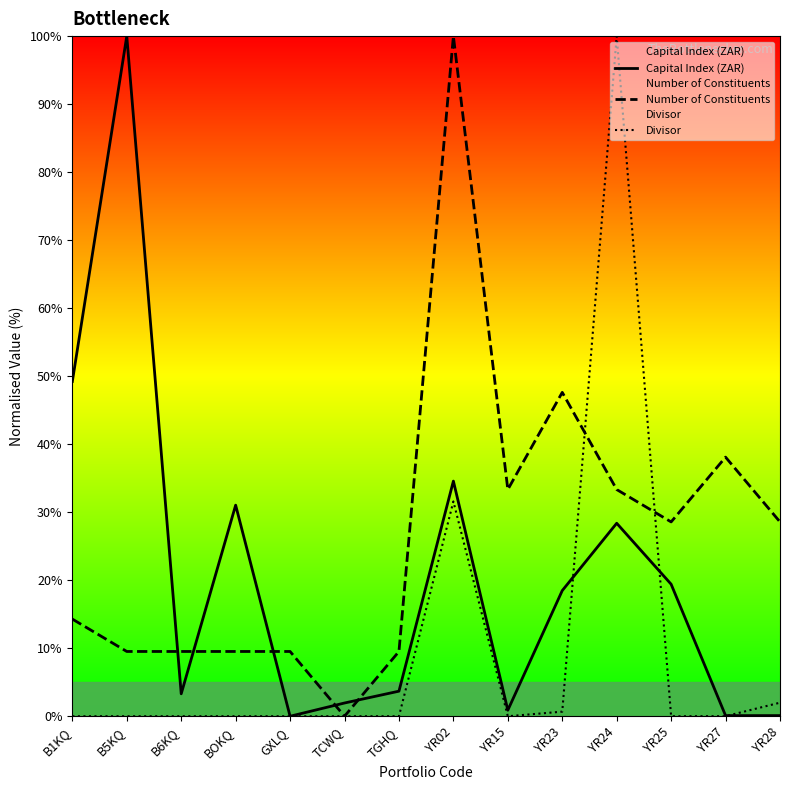

How many lines are shown in the chart?

3